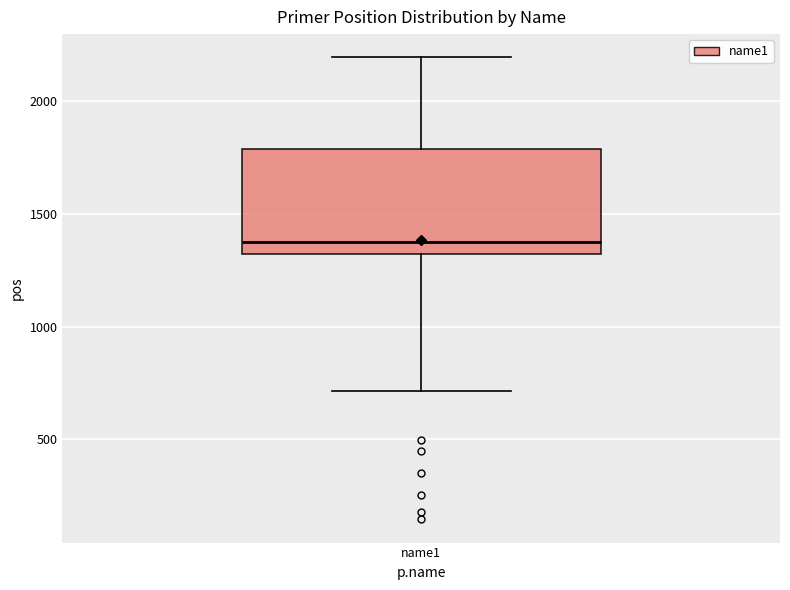

Read this box plot against the y-axis: the position of the median line, the range covered by the box, and the ends of both whiskers. The values are not printed on the chart, so give them approximately, as read against the axis.

median 1400, box 1300 to 1800, whiskers 700 to 2200